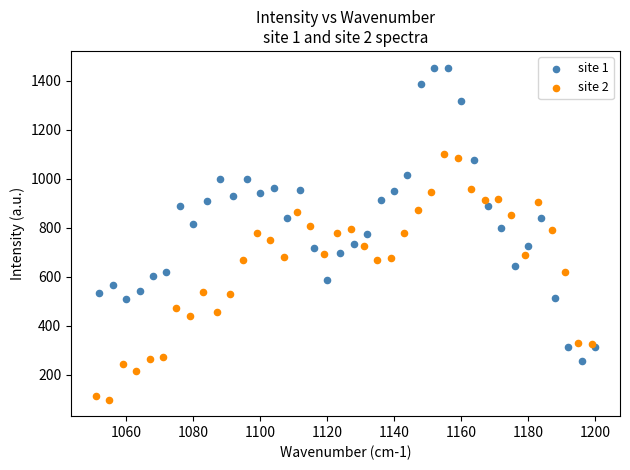

What are all the series names shown in the legend?

site 1, site 2